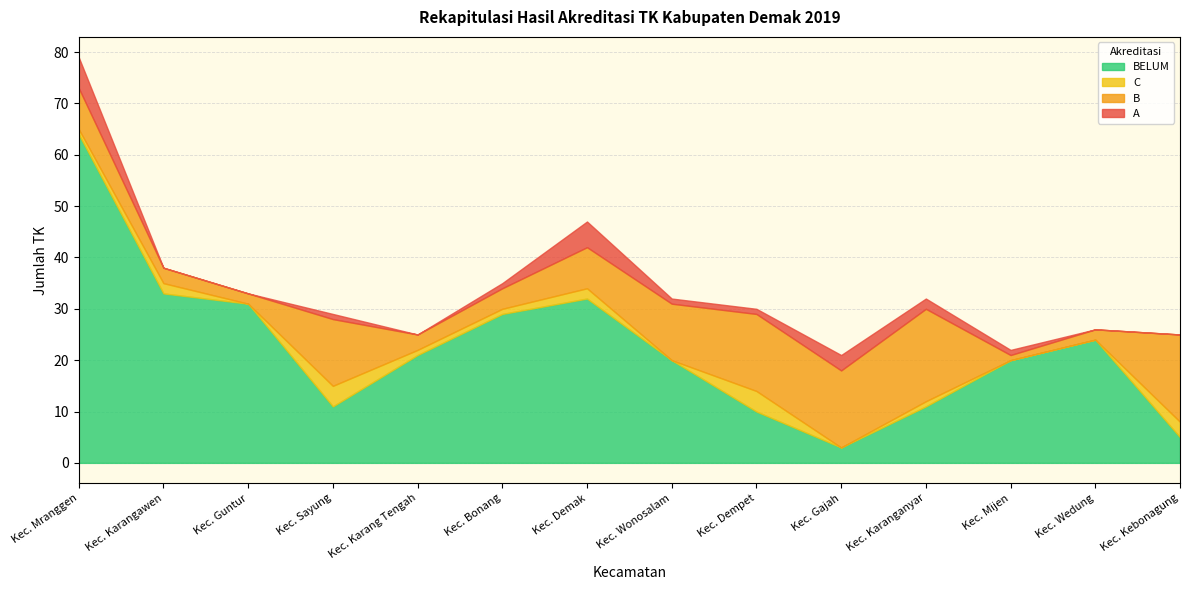

Where does the B series first go above 8?

Kec. Sayung